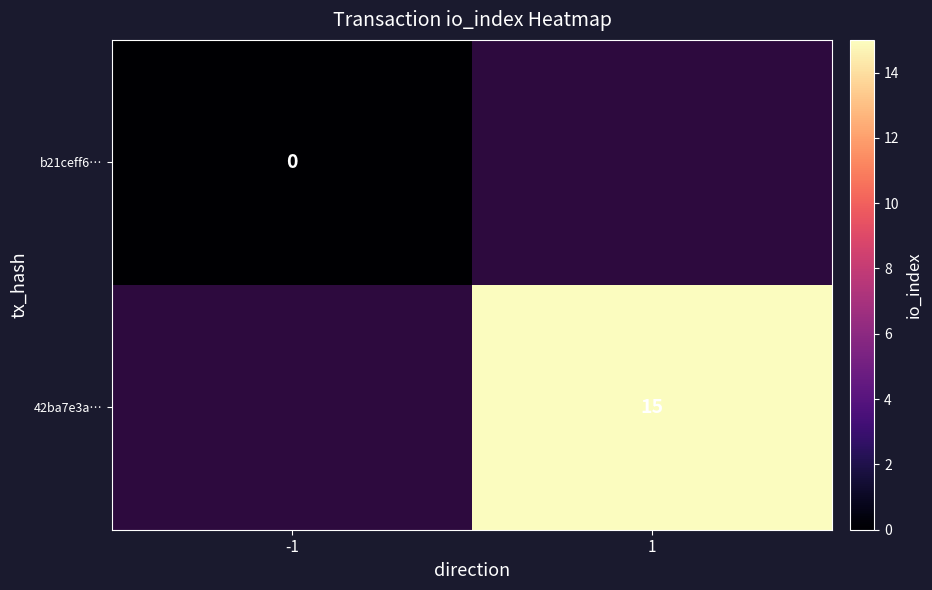

Is it true that b21ceff6… equals 0.0 at -1?

True